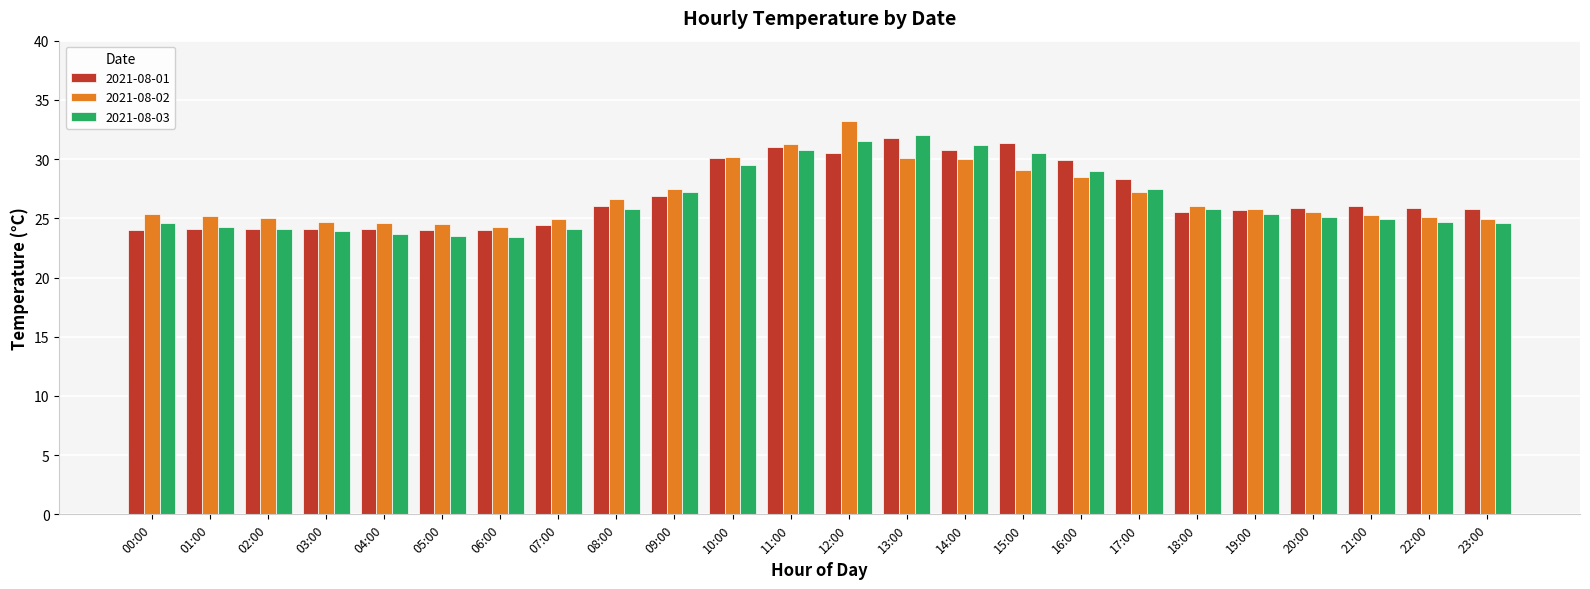

Is the value of 2021-08-03 at 22:00 greater than the value of 2021-08-01 at 21:00?

No